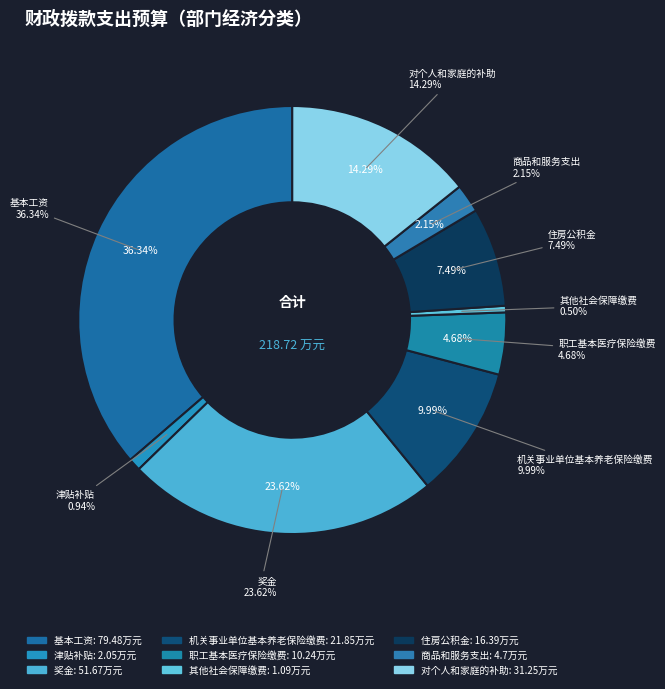

Does 基本工资 account for over 50% of the chart?

No